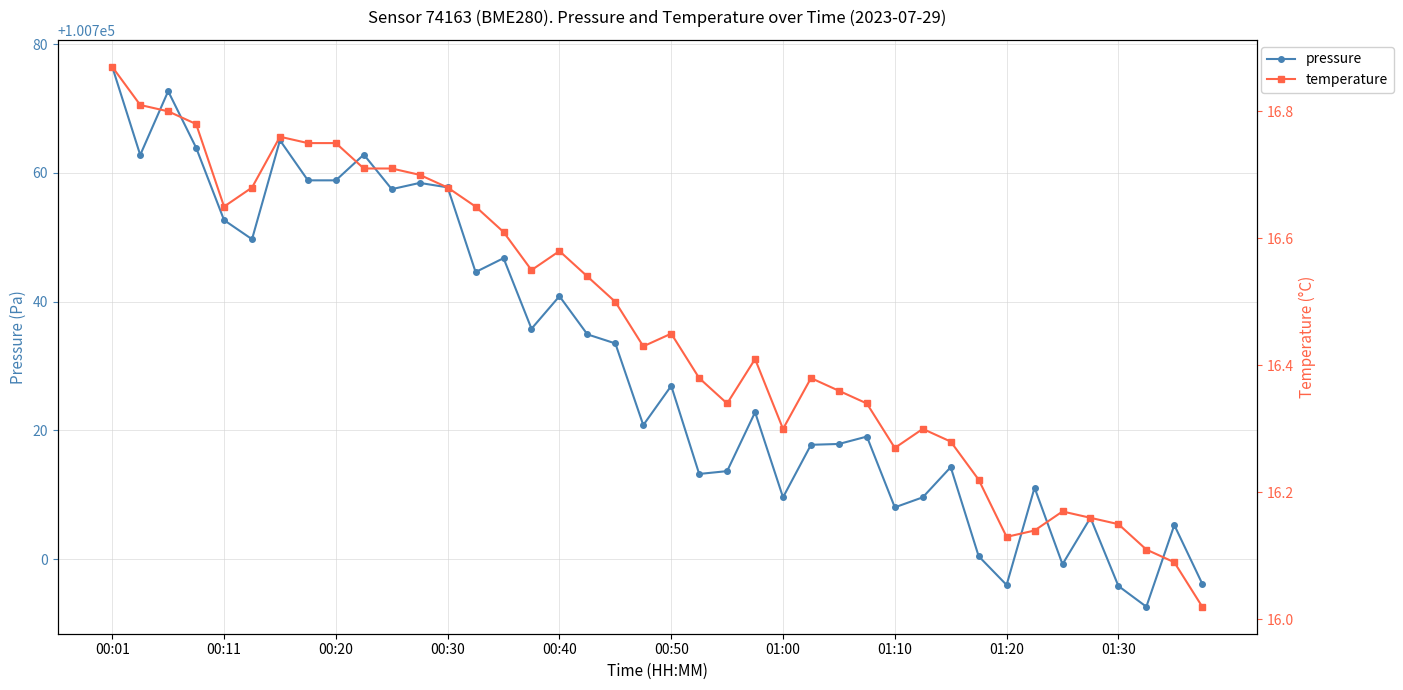

Count the number of categories in the chart.

40